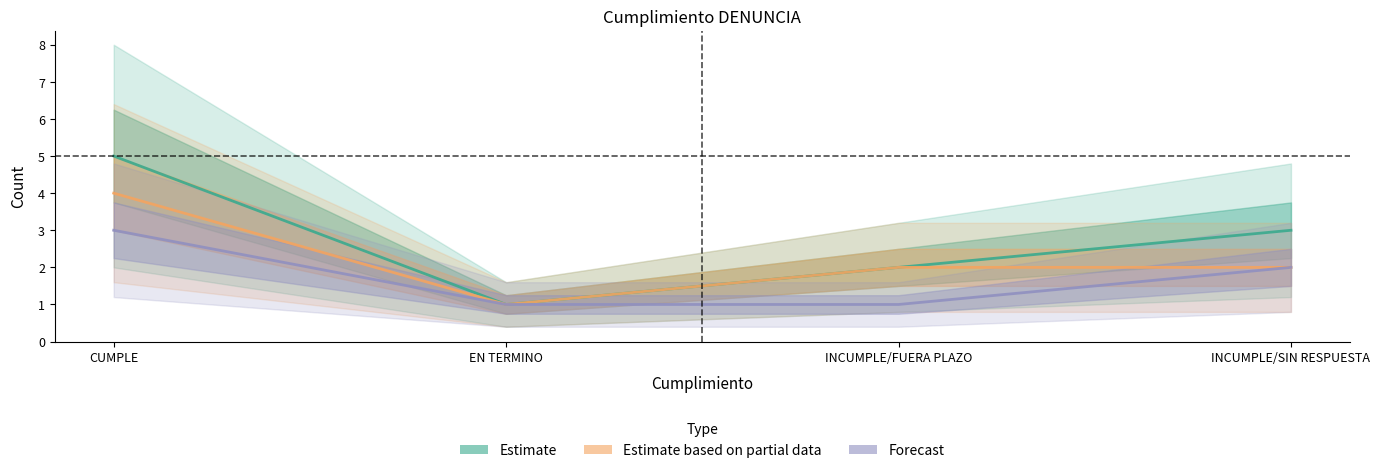

Which series changed the most between EN TERMINO and INCUMPLE/FUERA PLAZO?

Estimate